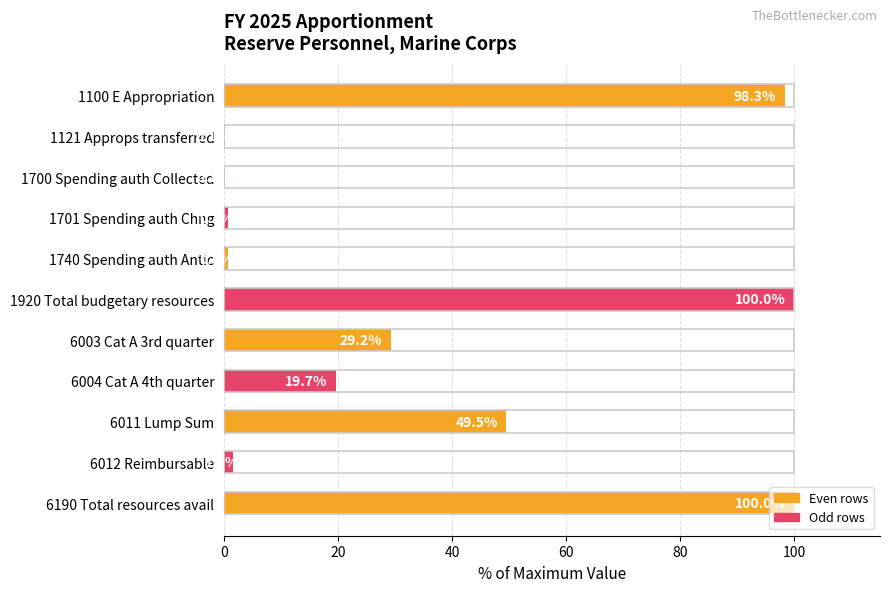

What value does the data have at 6004 Cat A 4th quarter?

19.7